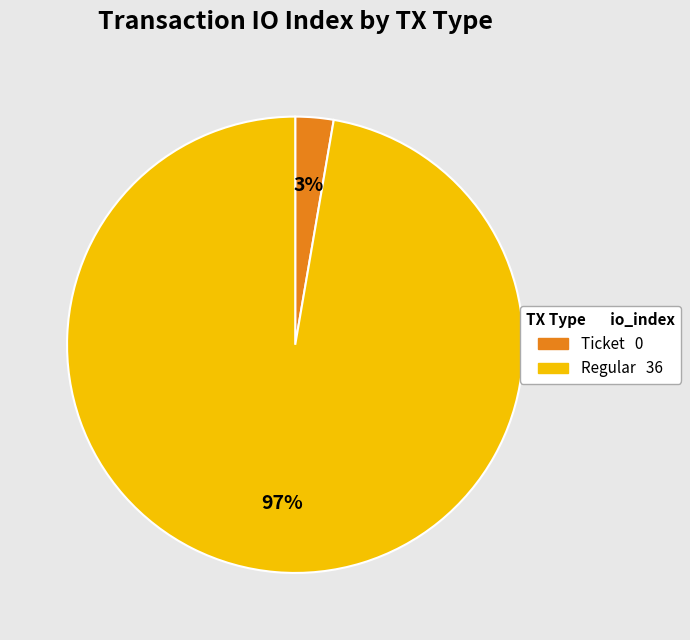

Is there a majority slice in this chart?

Yes